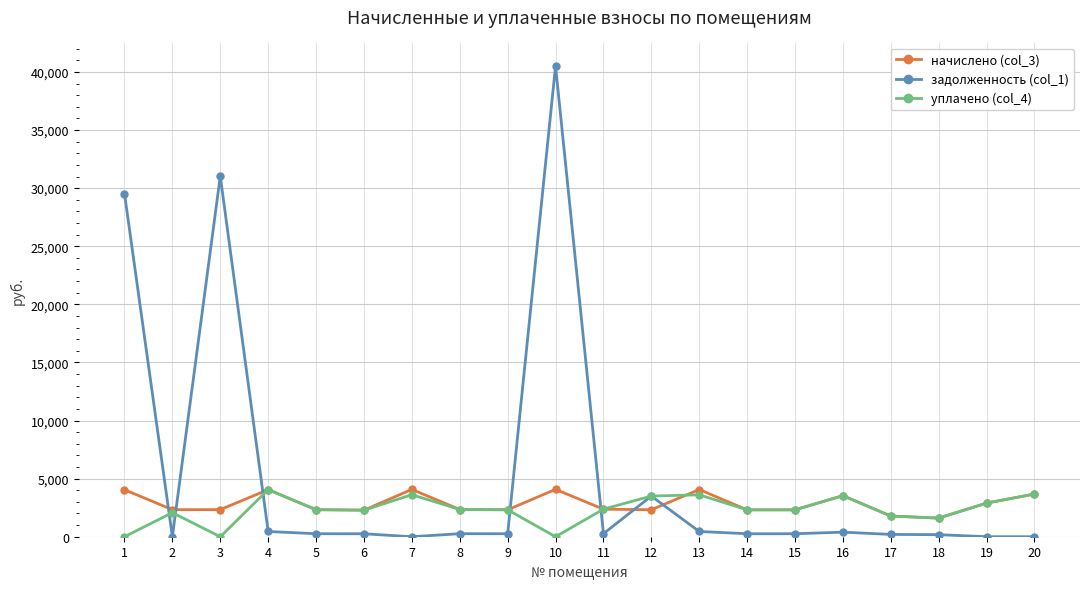

At which category is the sum across all series the highest?

10